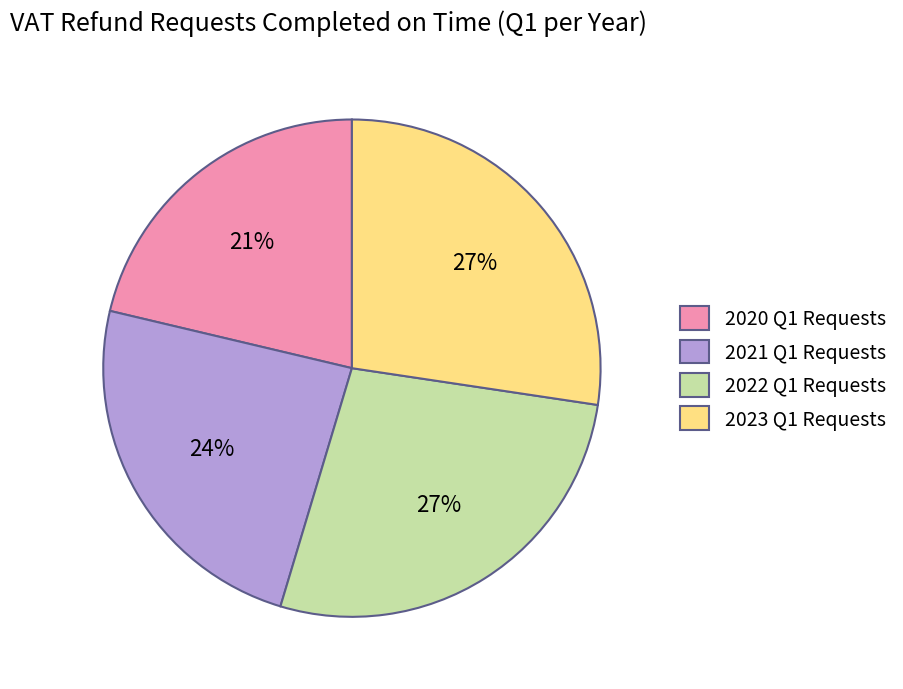

How many segments does this pie chart have?

4